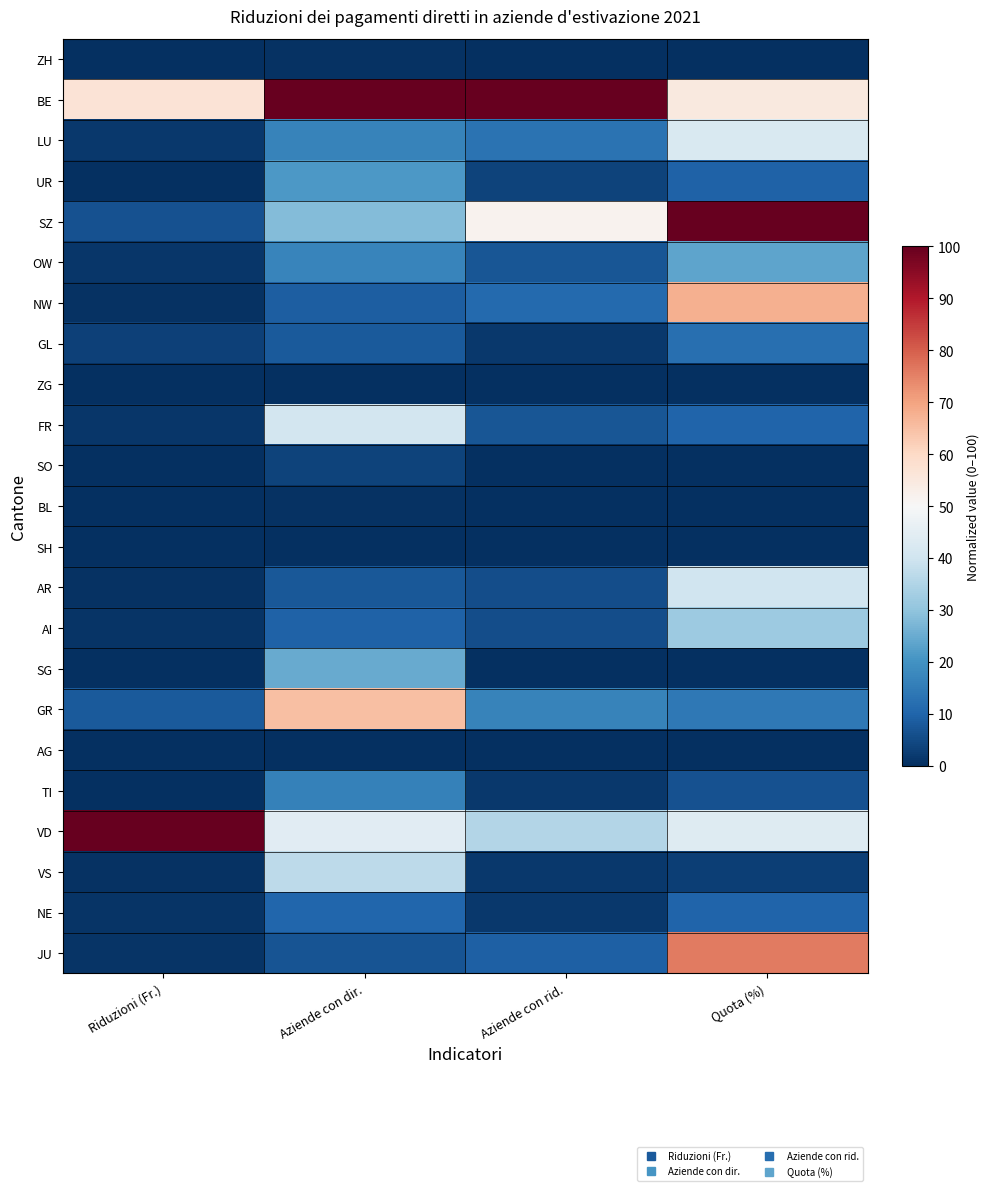

At which category is the sum across all series the highest?

Quota (%)